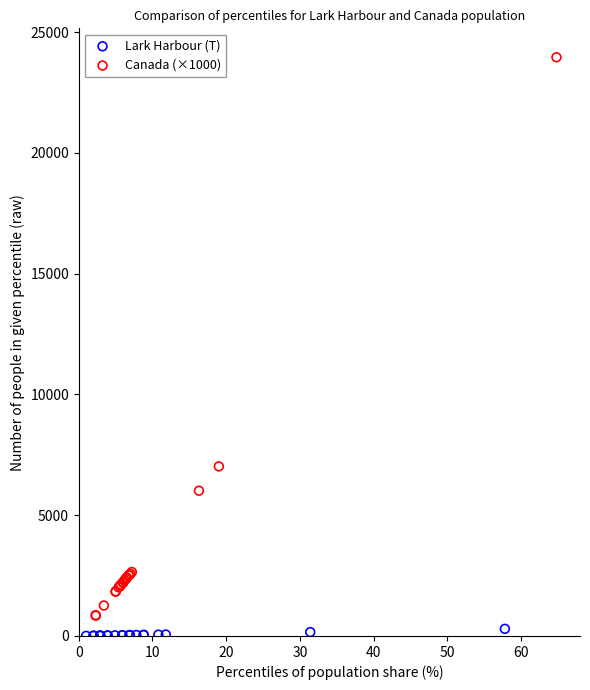

Which series reaches the maximum Y coordinate?

Canada (×1000)